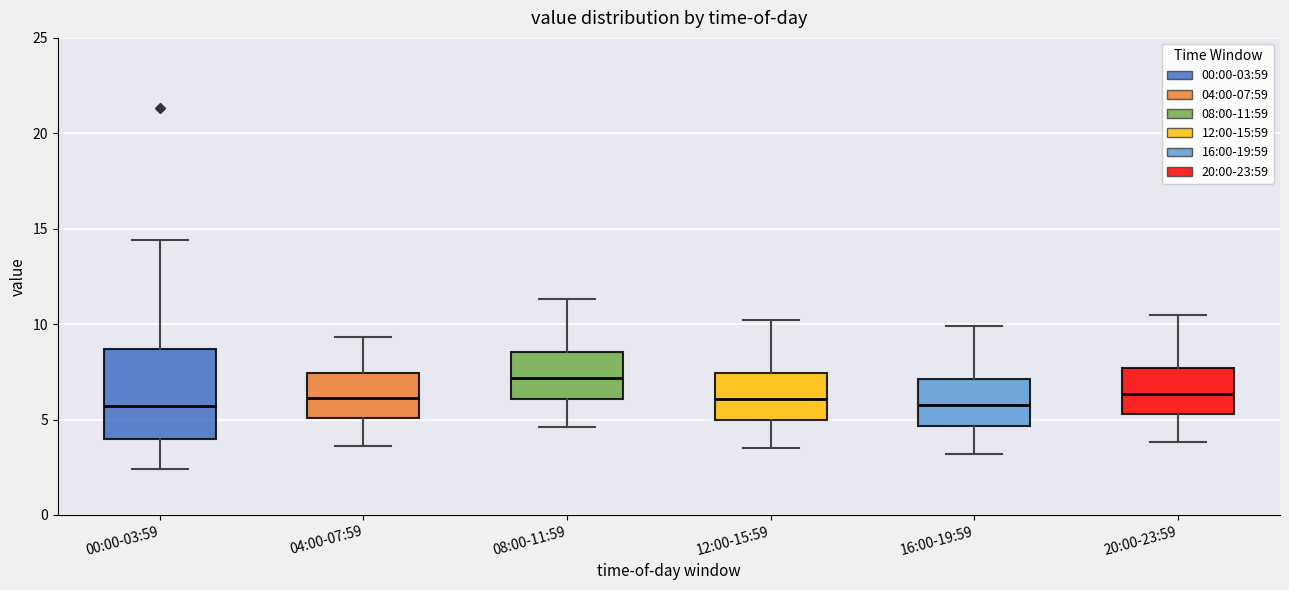

Where is the upper edge of the box for 08:00-11:59 on the y-axis? The values are not printed on the chart, so give them approximately, as read against the axis.

8.5